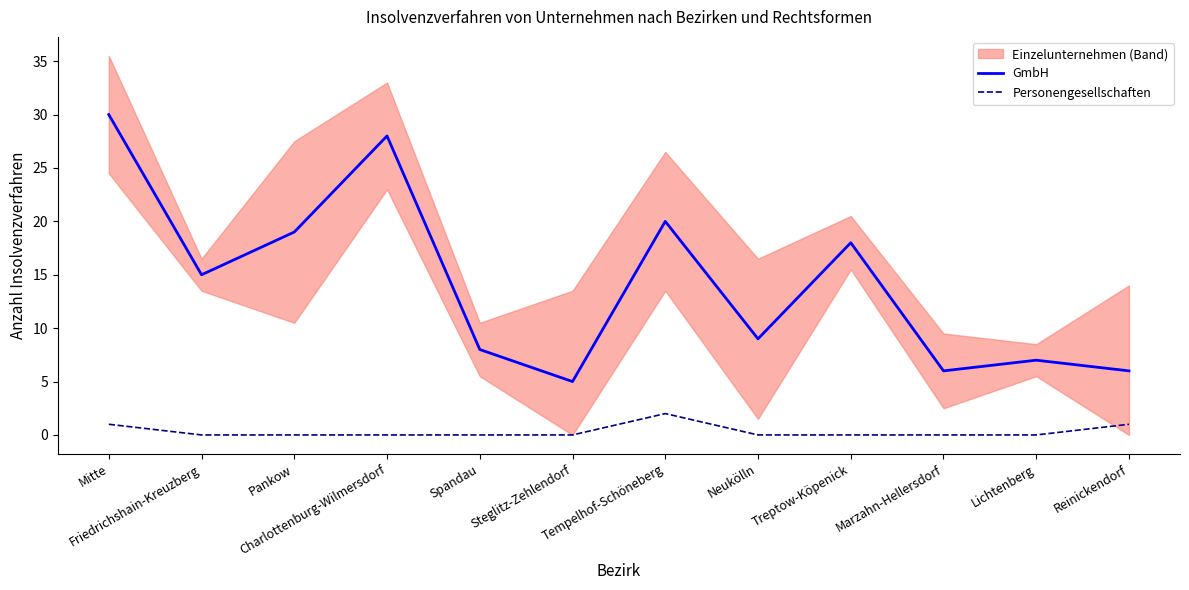

What is the total value across all series at Marzahn-Hellersdorf?

6